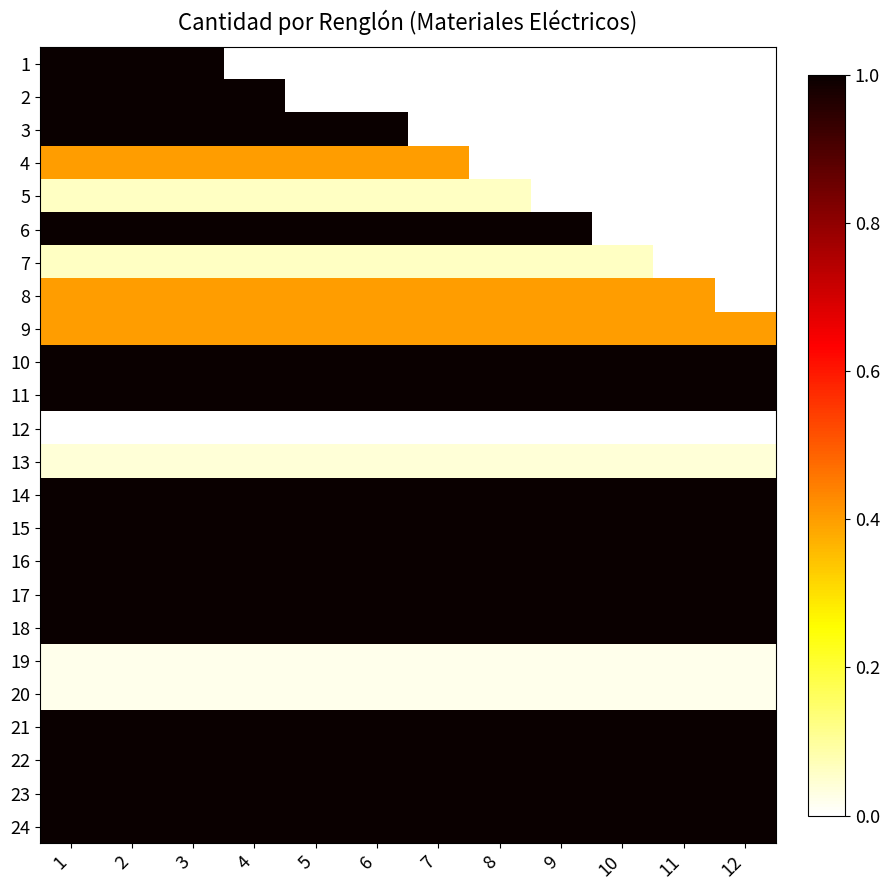

What is the spread (max minus min) of values at 11?

1.0